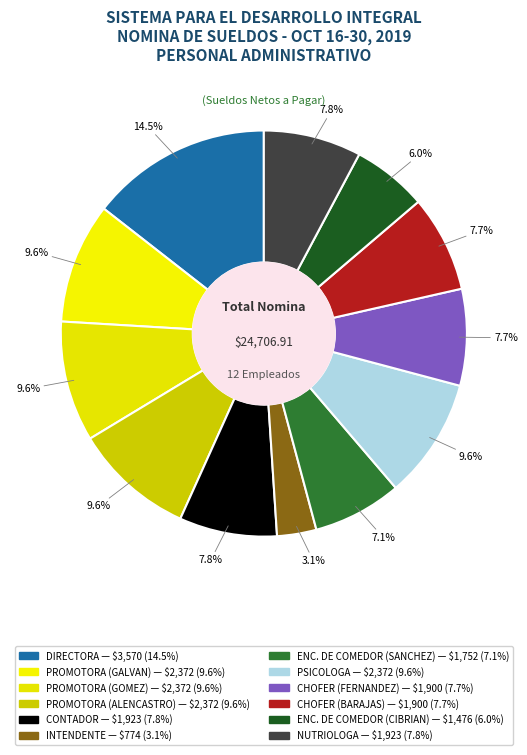

Does PROMOTORA (GALVAN) account for over 50% of the chart?

No